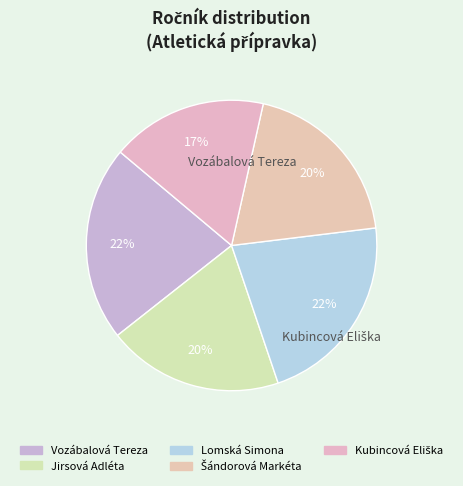

Count the number of slices in the pie.

5